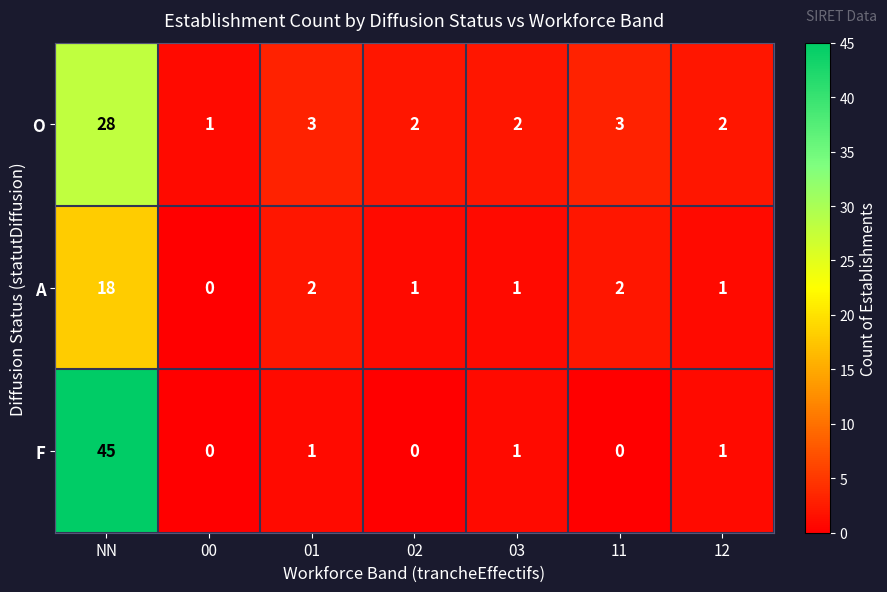

What is the spread (max minus min) of values at NN?

27